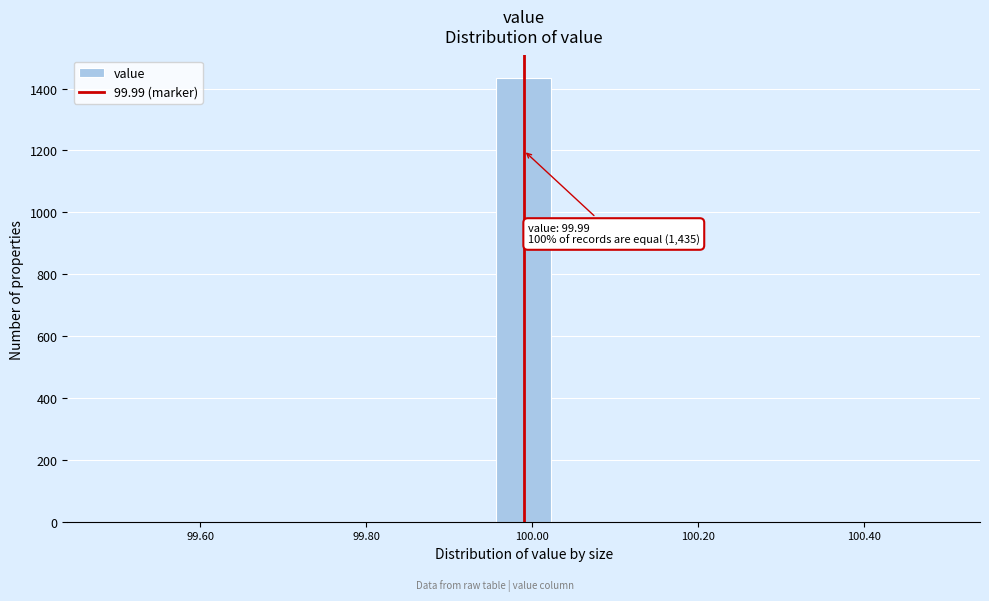

Read against the x-axis, roughly where is the centre of the tallest bar?

100.00